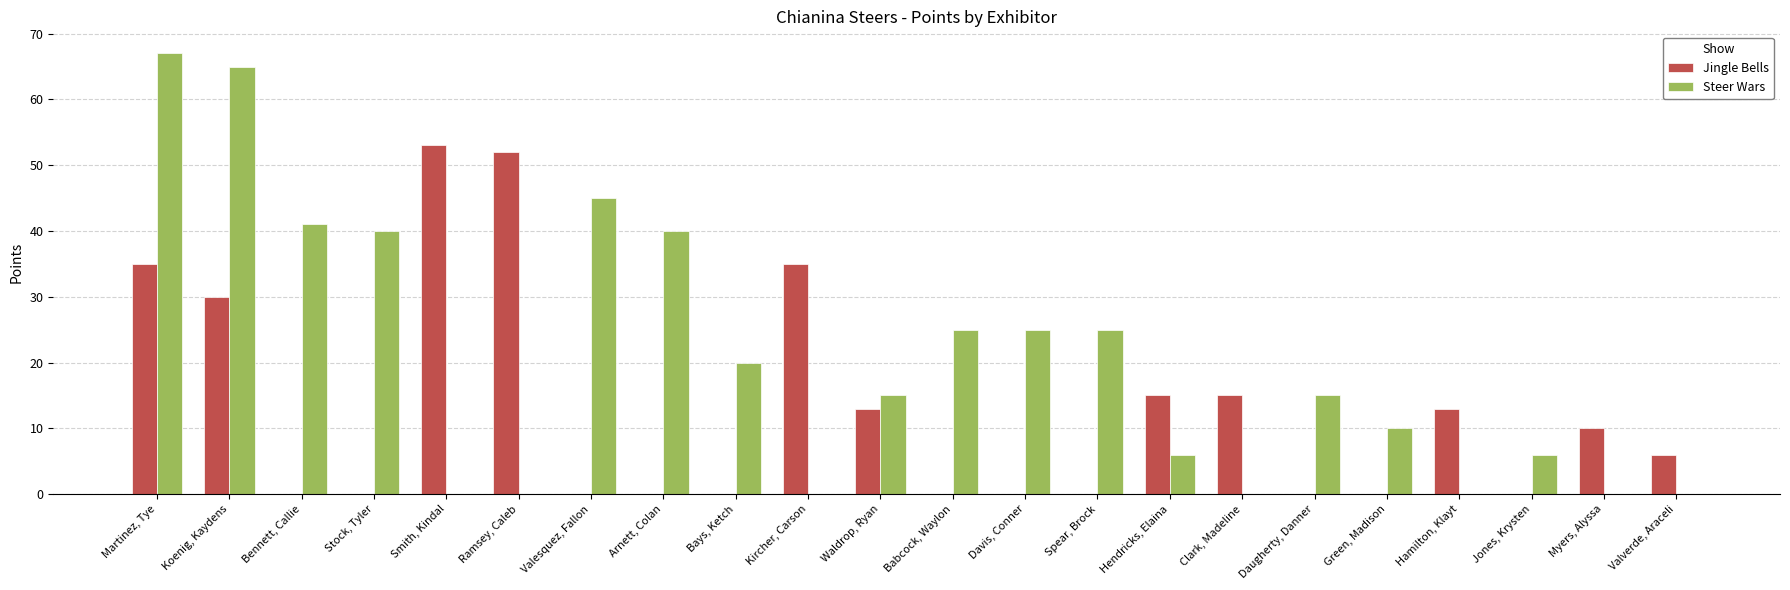

How many categories are shown in the chart?

22